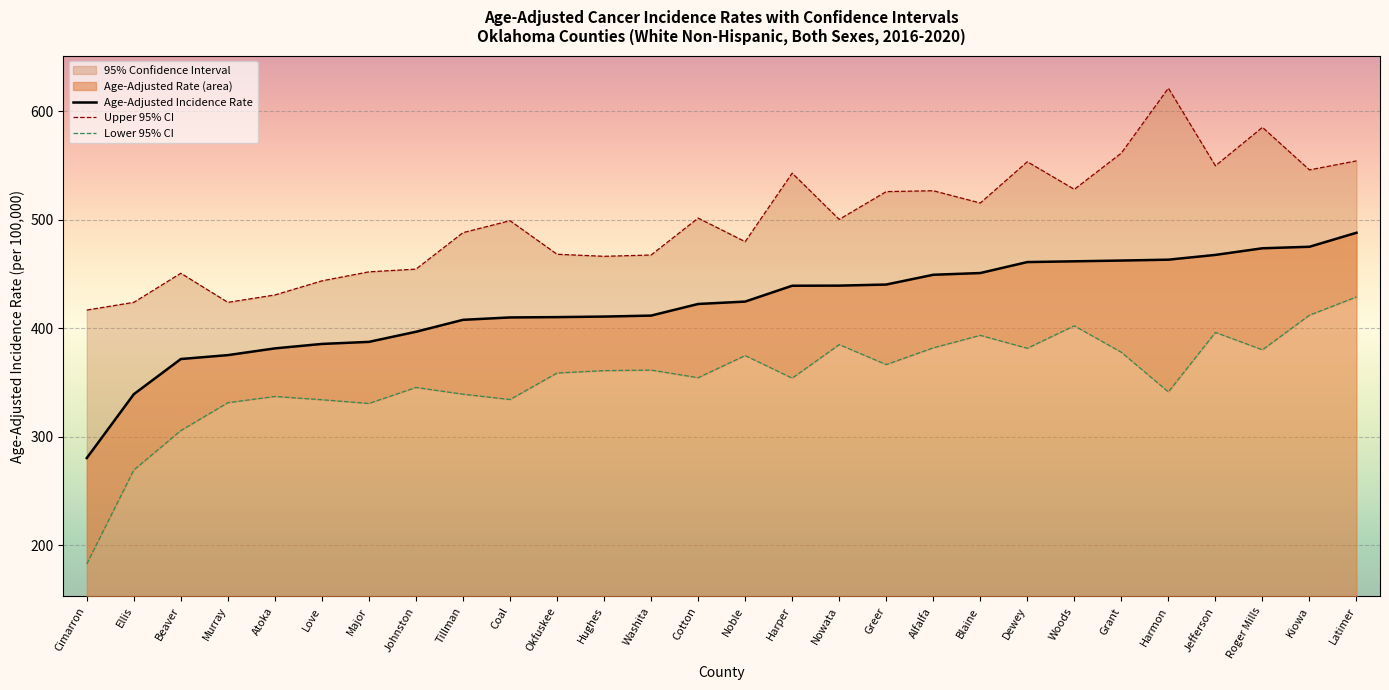

Where is the first local minimum for Lower 95% CI?

Major